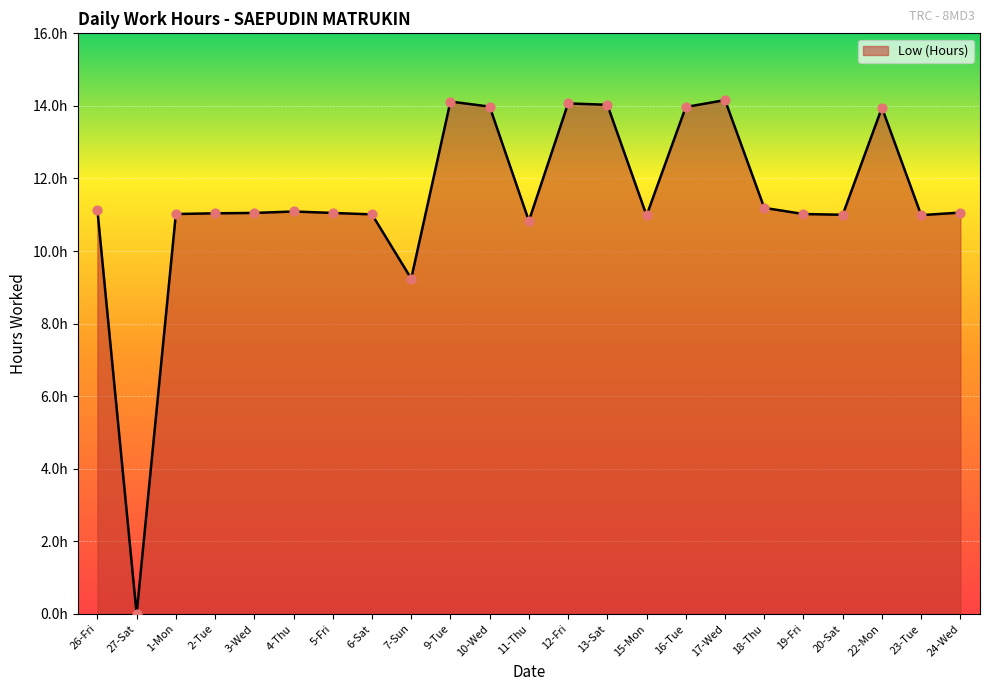

Which has a higher value, 2-Tue or 6-Sat?

2-Tue